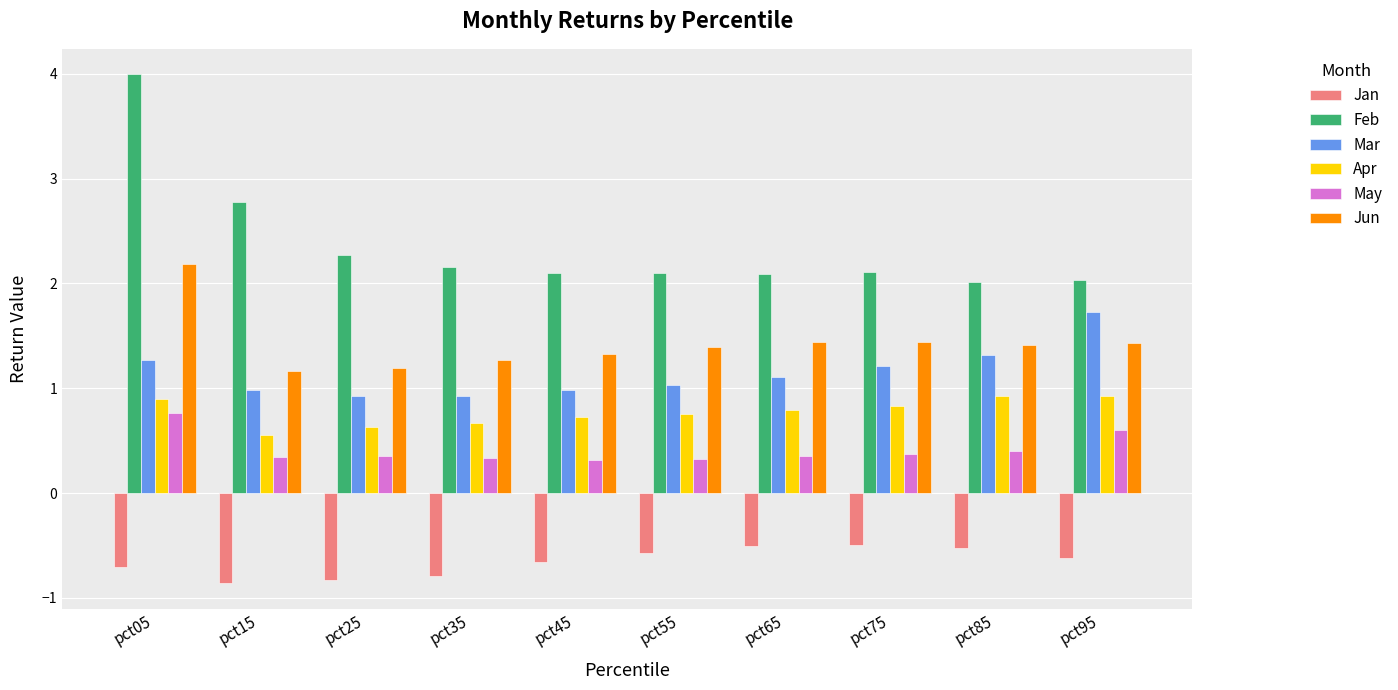

How many groups of bars are there?

10